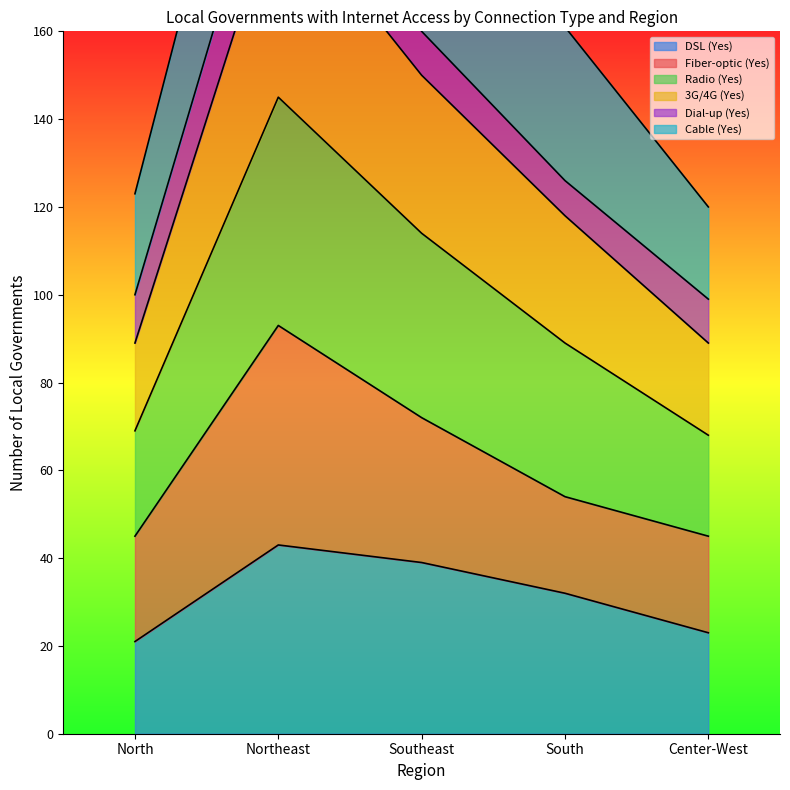

Is it true that DSL (Yes) equals 21 at North?

True